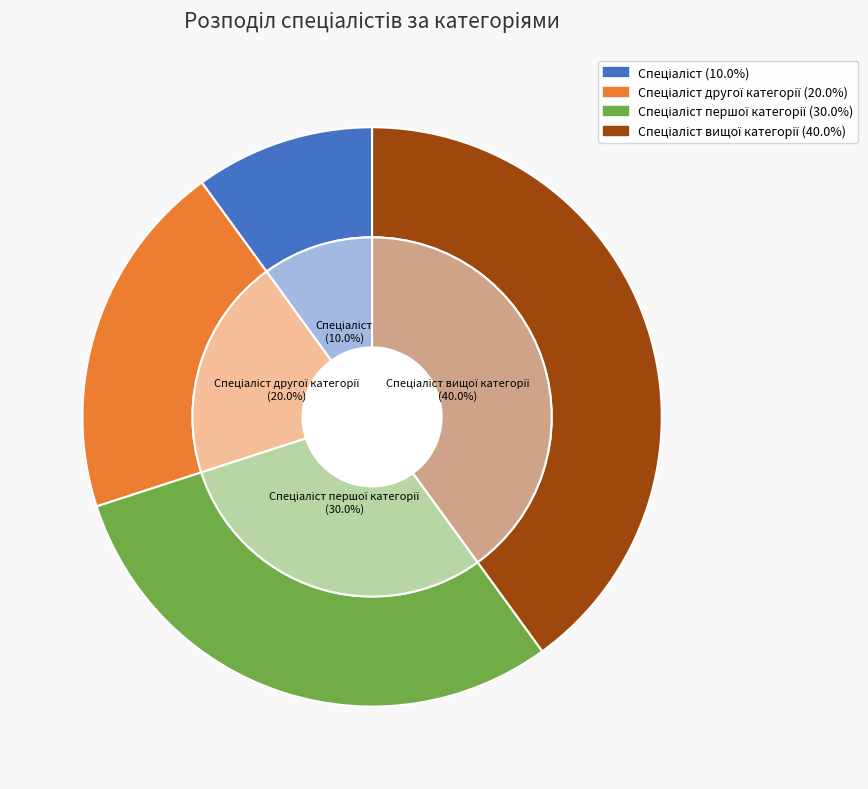

Is there any slice that represents more than half of the pie?

No